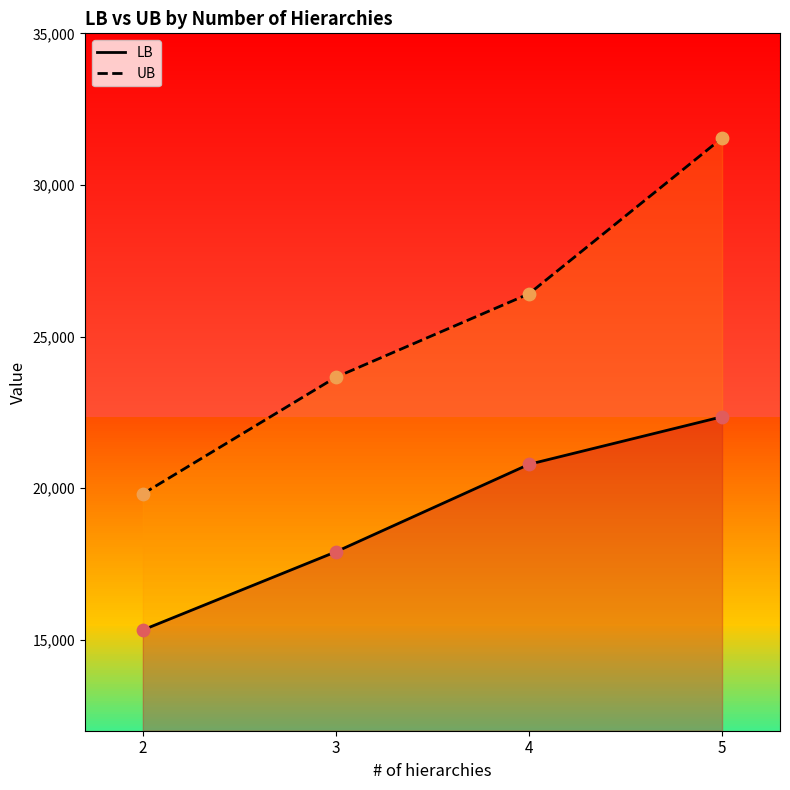

Which series contains the lowest Y value?

LB